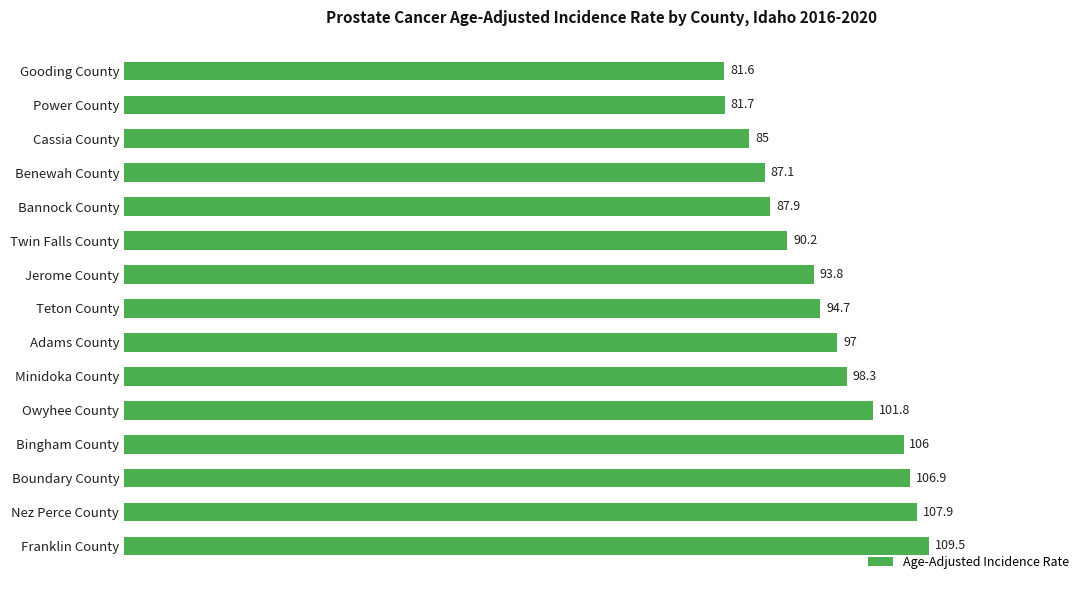

The value at Power County is 81.7. True or false?

True